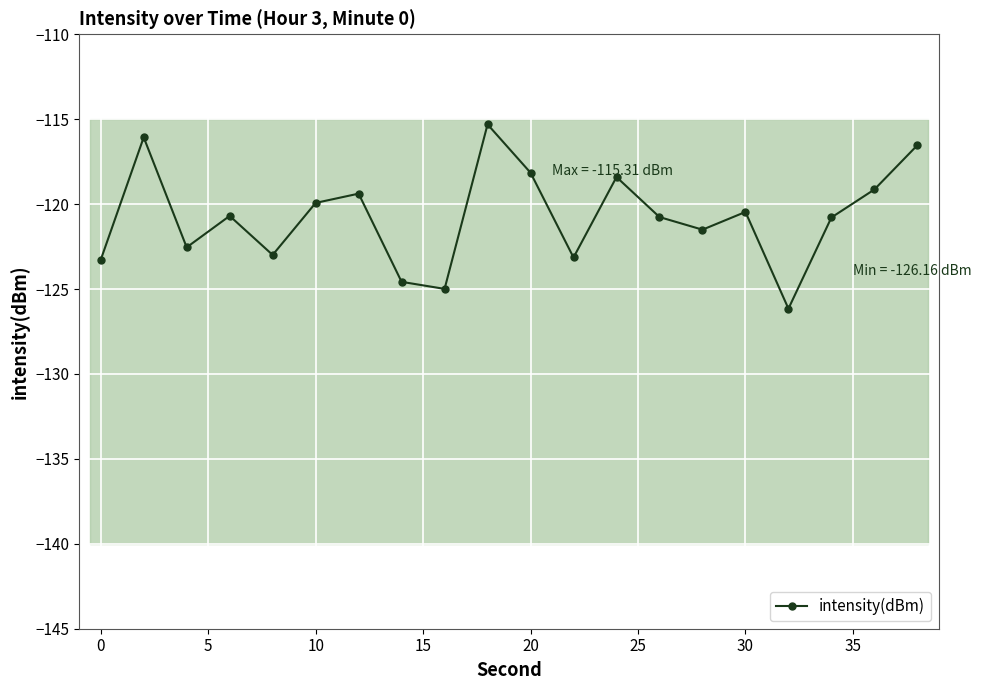

What is the difference between the maximum and second lowest values?

9.7